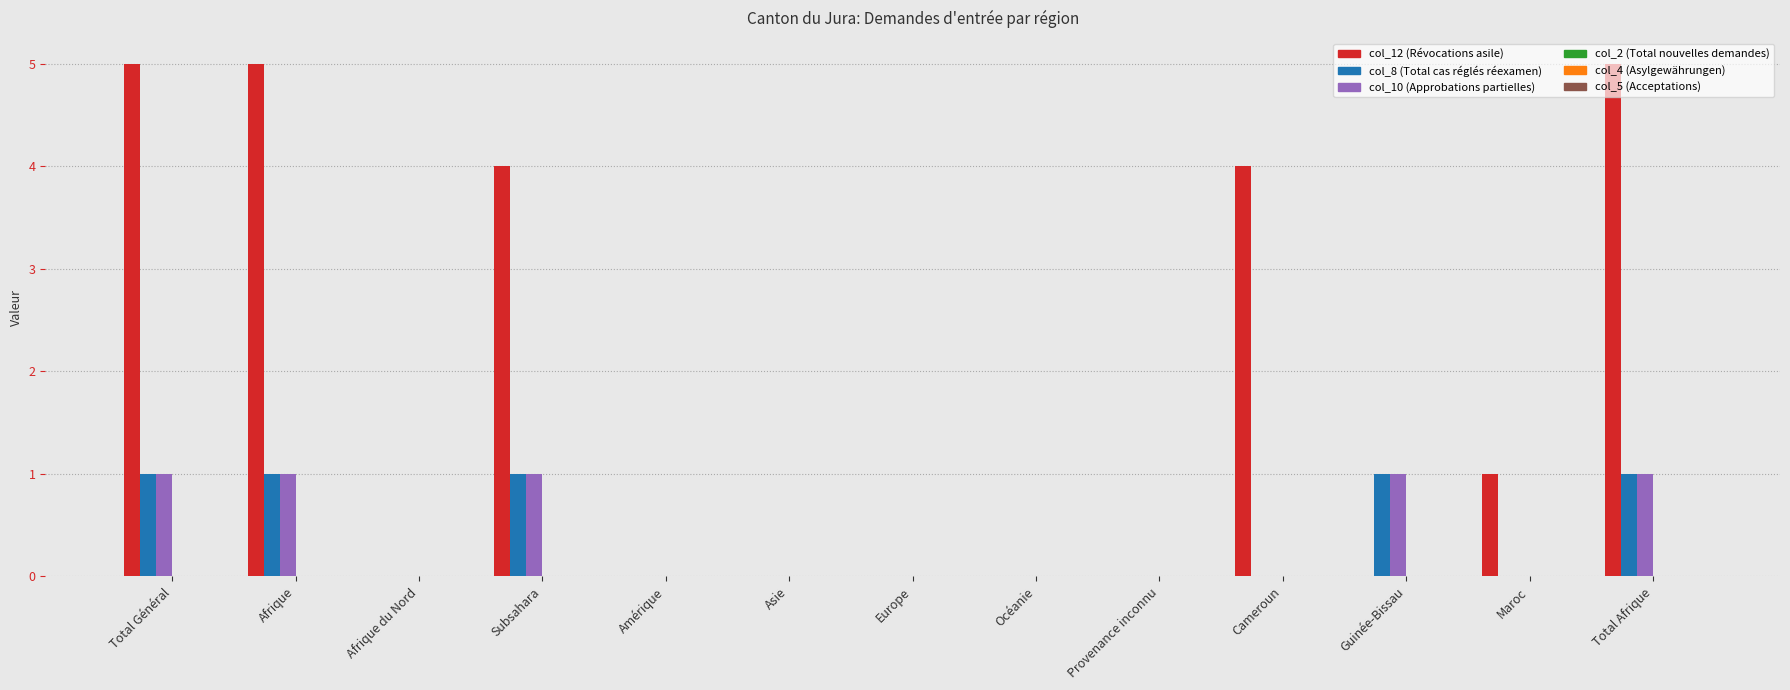

Which series has the largest total across all categories?

col_12 (Révocations asile)